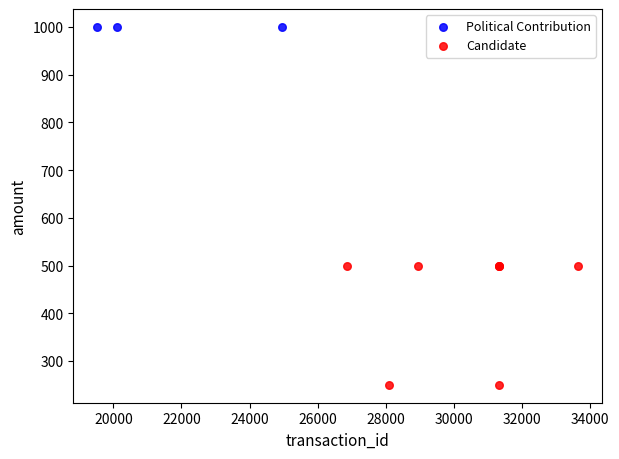

Which series contains the lowest Y value?

Candidate